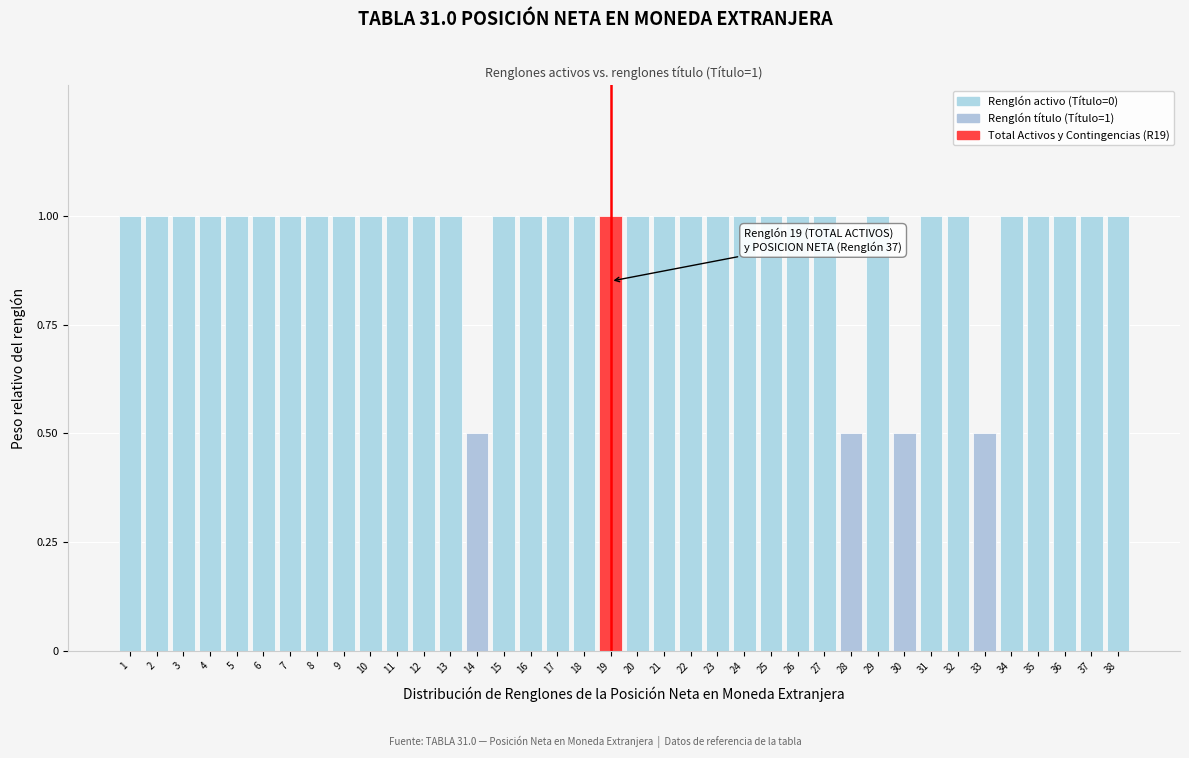

The value at 23 is 0.5. True or false?

False